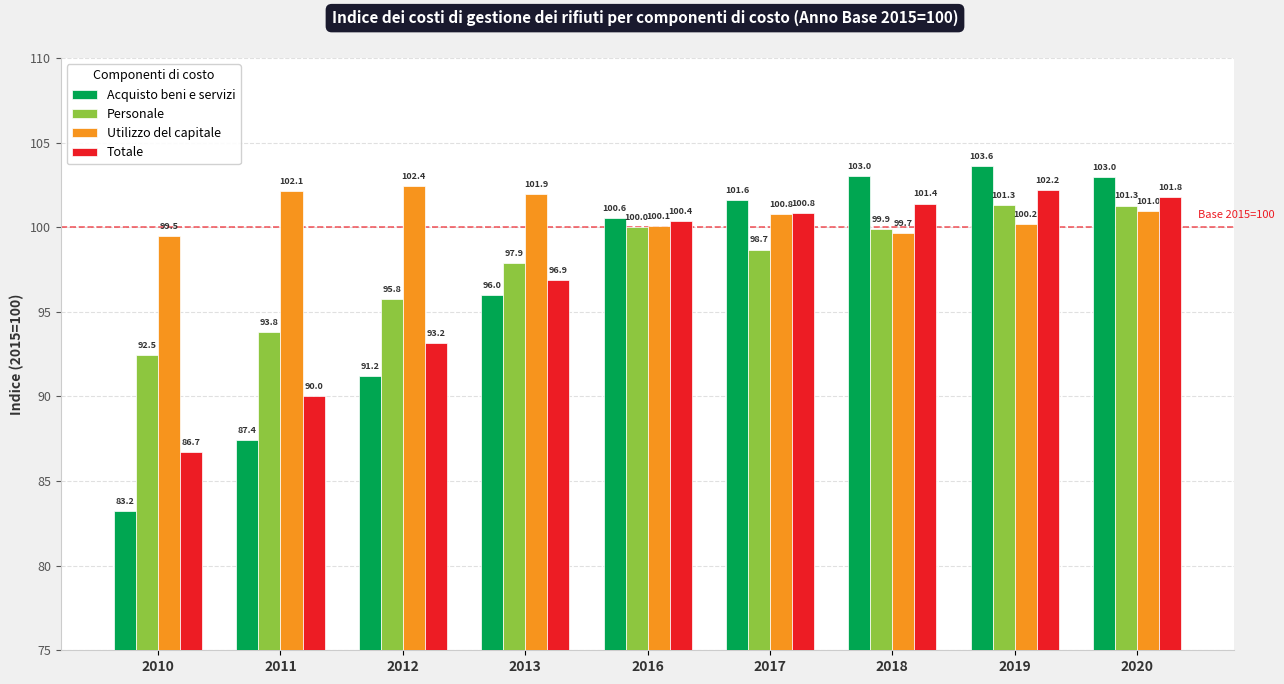

What are all the series names shown in the legend?

Acquisto beni e servizi, Personale, Utilizzo del capitale, Totale